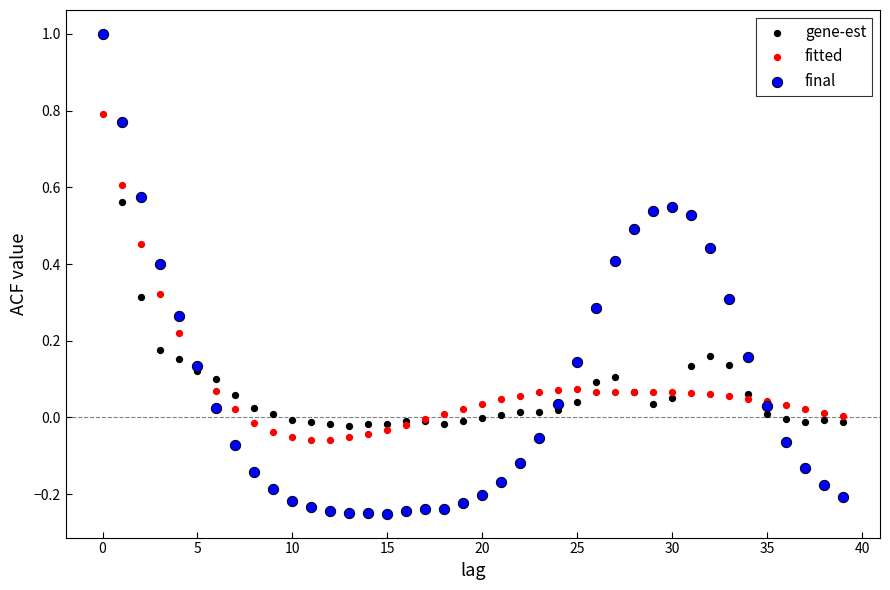

Which series reaches the minimum Y coordinate?

final